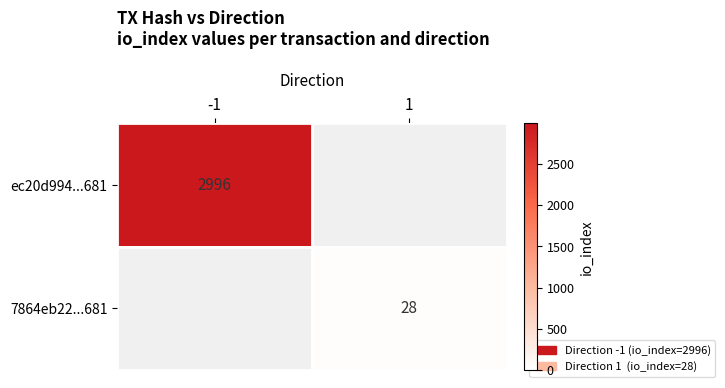

Is it true that 7864eb22...681 equals 41 at 1?

False